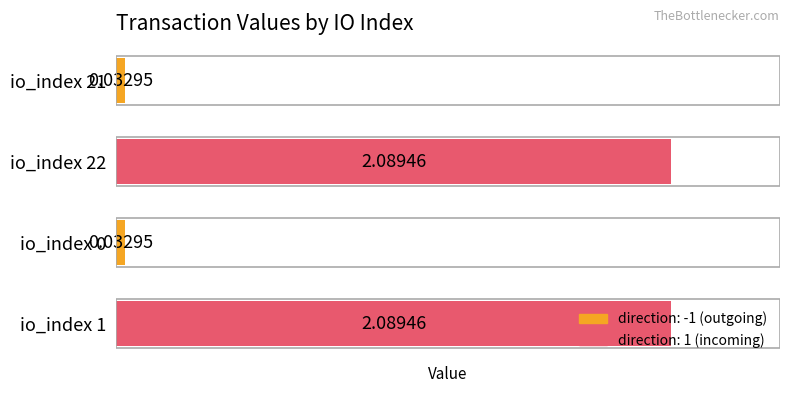

What is the change in value from io_index 1 to io_index 0?

-2.1